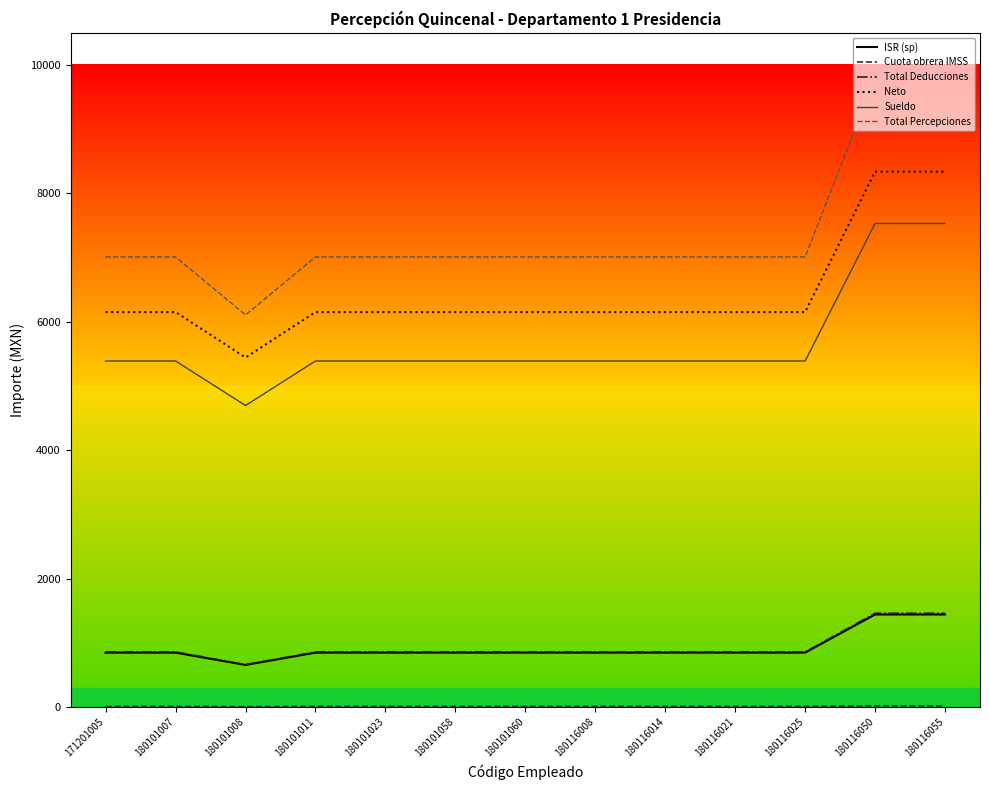

Which series has the widest spread of values?

Total Percepciones